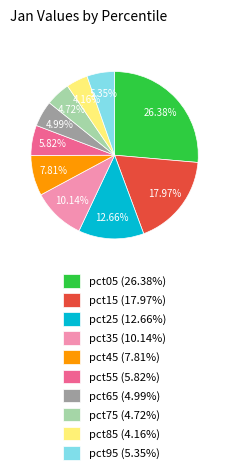

What percentage is the pct55 slice, to the nearest percent?

6%